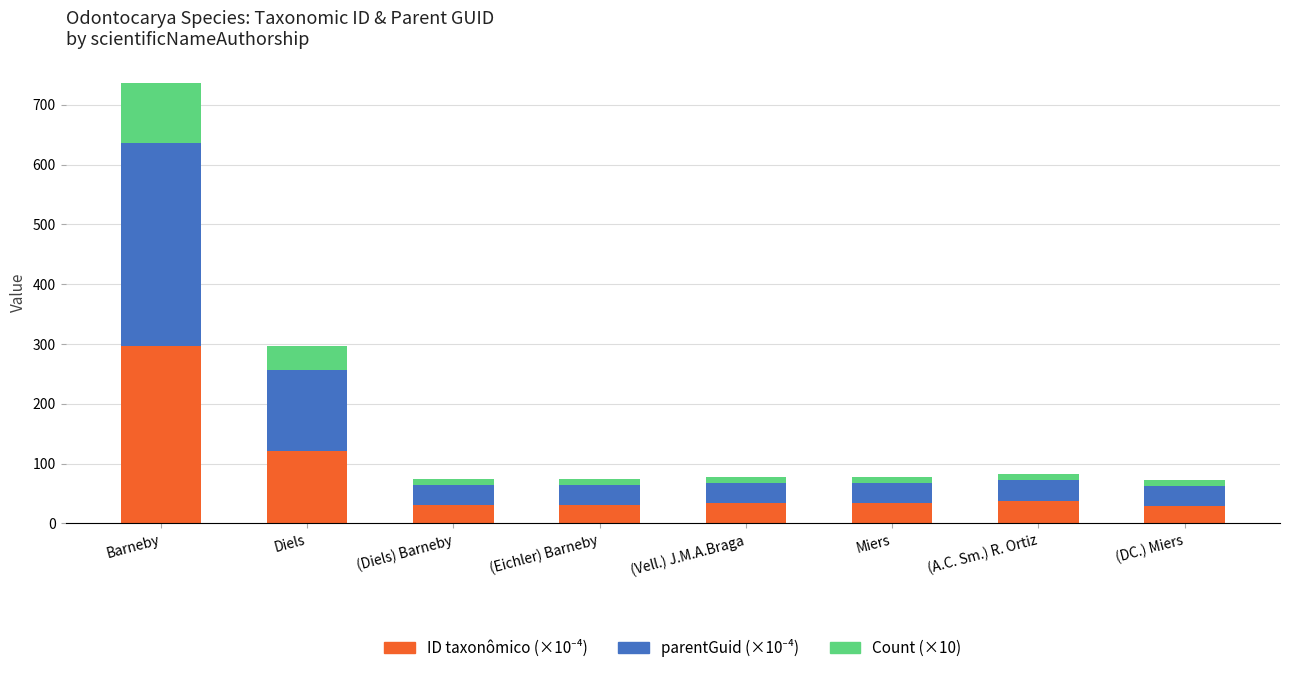

At which category is the sum across all series the highest?

Barneby